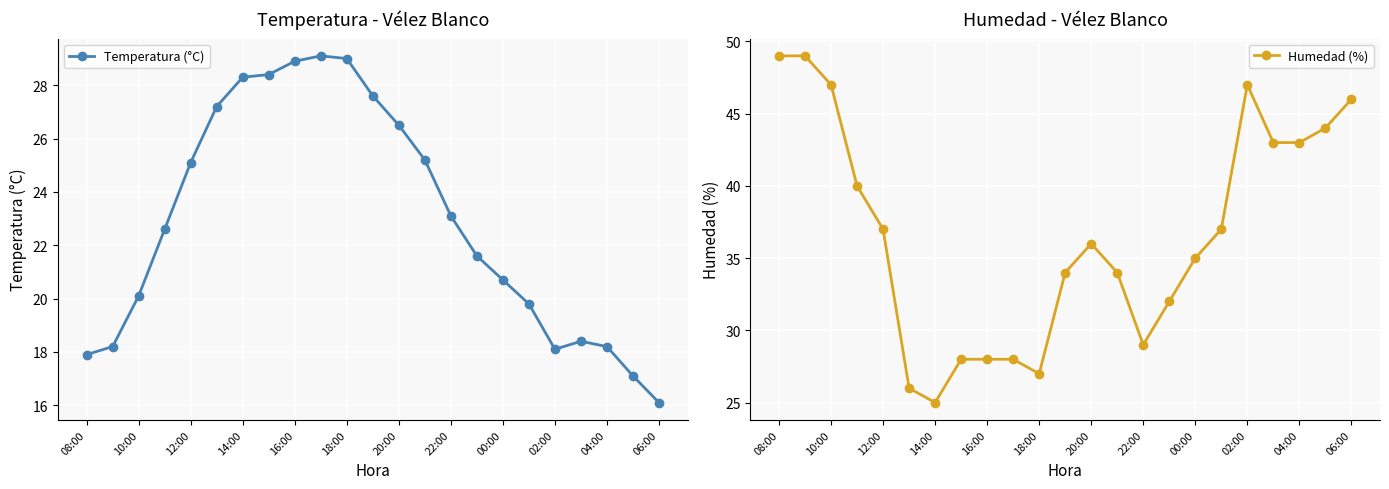

What position from the left is 17?

18